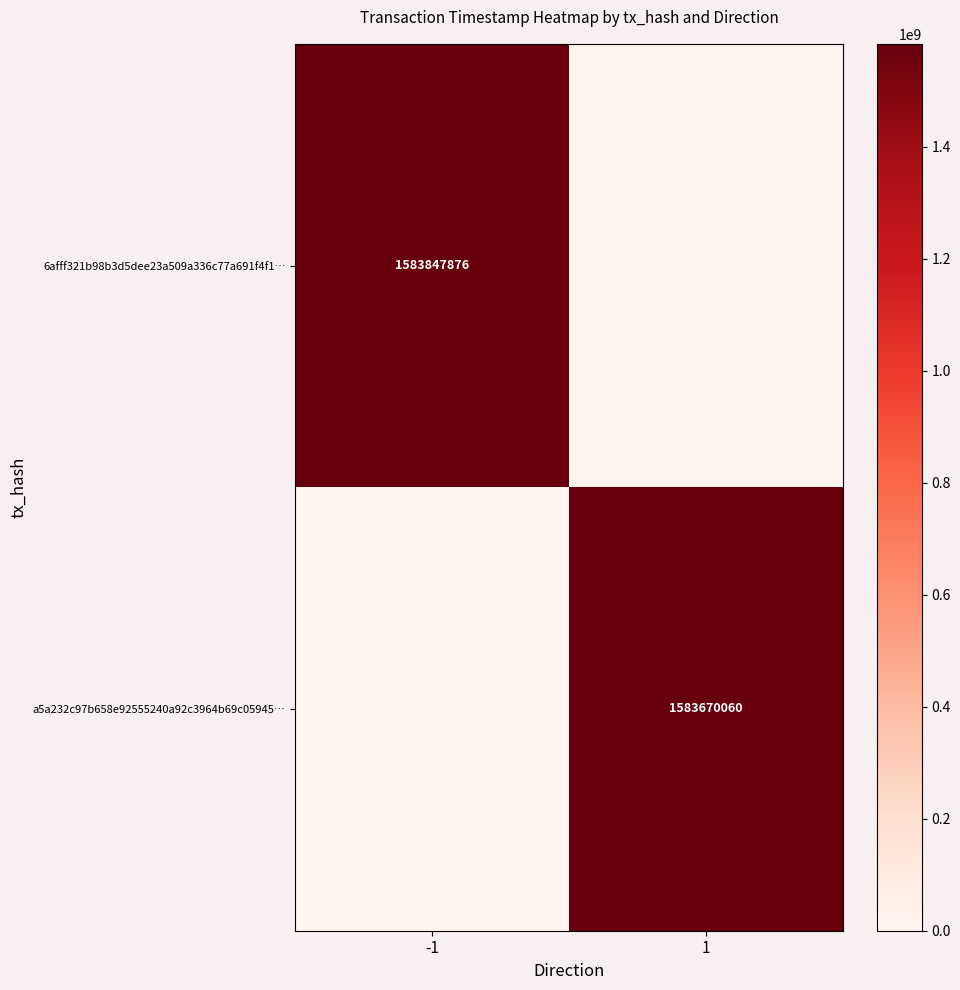

Is the value of 6afff321b98b3d5dee23a509a336c77a691f4f1… at -1 greater than the value of a5a232c97b658e92555240a92c3964b69c05945… at 1?

Yes